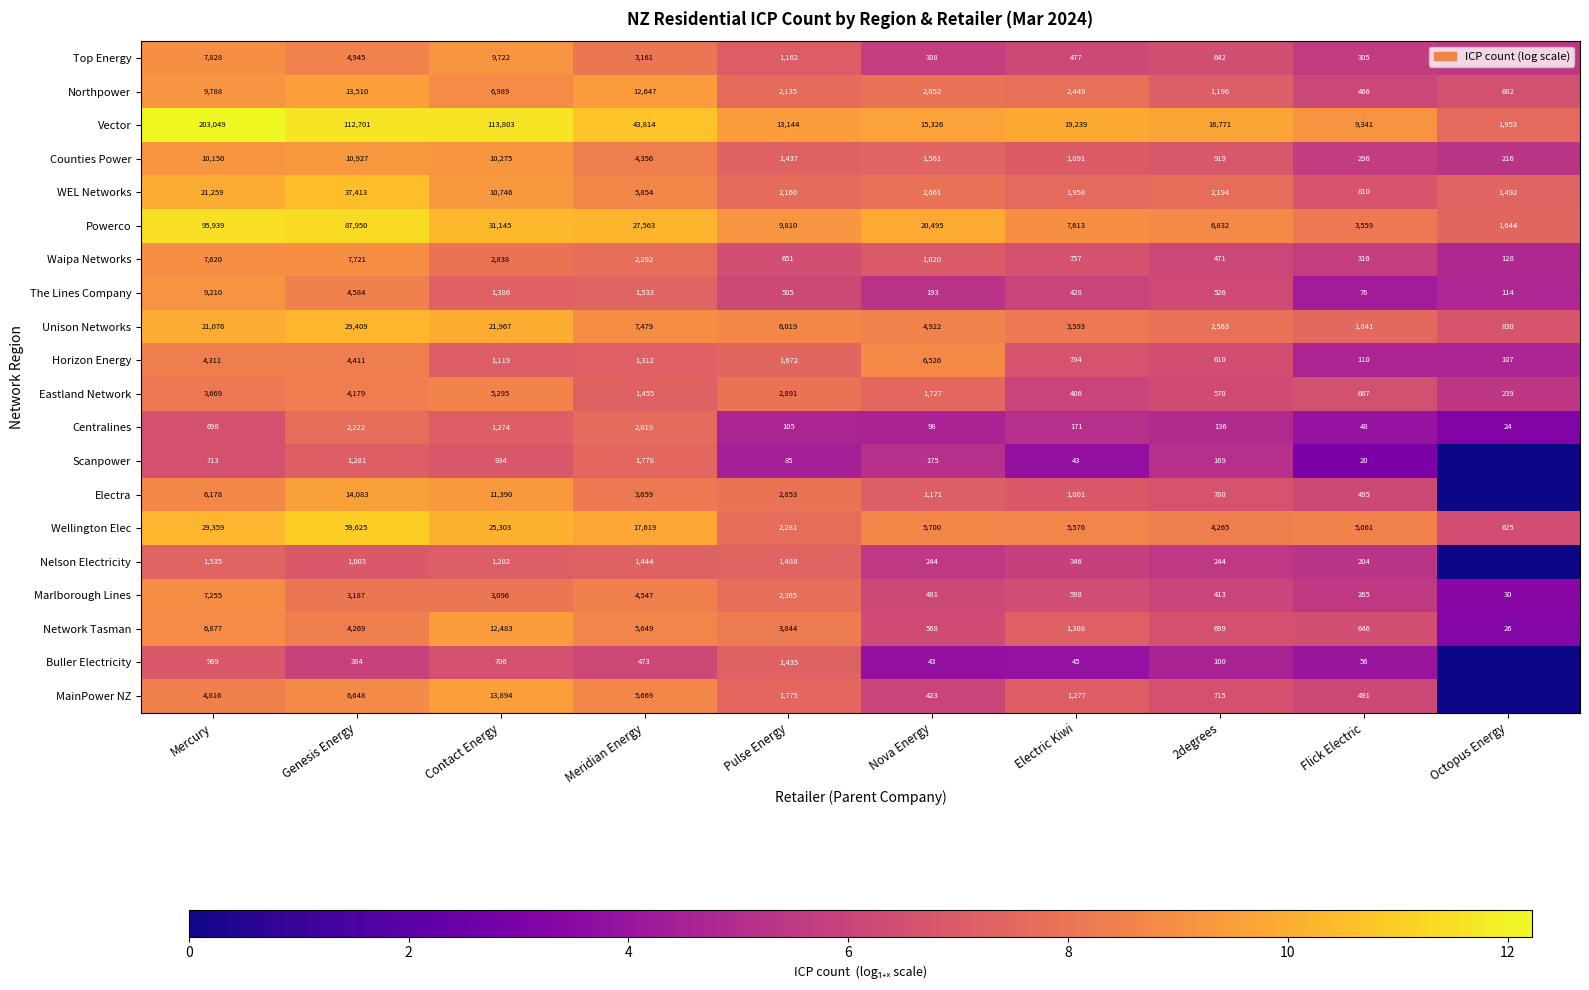

The Wellington Elec series shows 2.6 at Contact Energy. True or false?

False